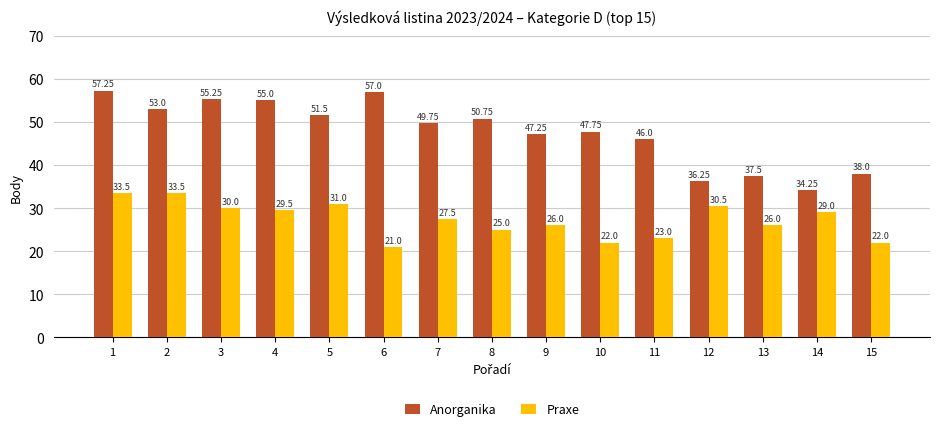

Where does the Anorganika series first go above 49?

1